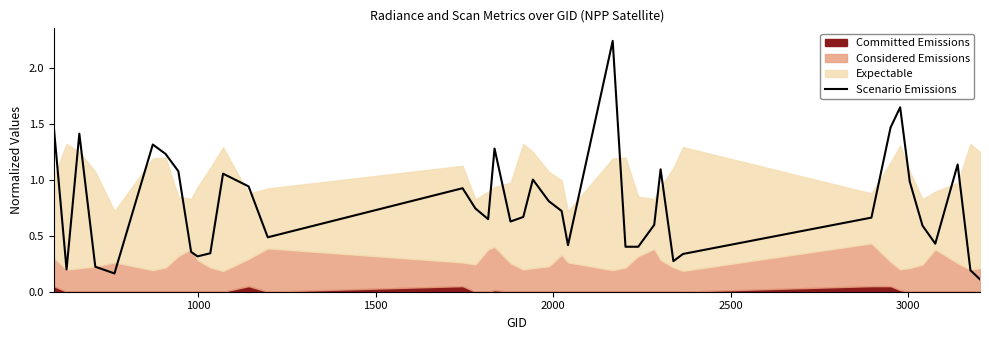

What is the greatest value displayed?

2.2